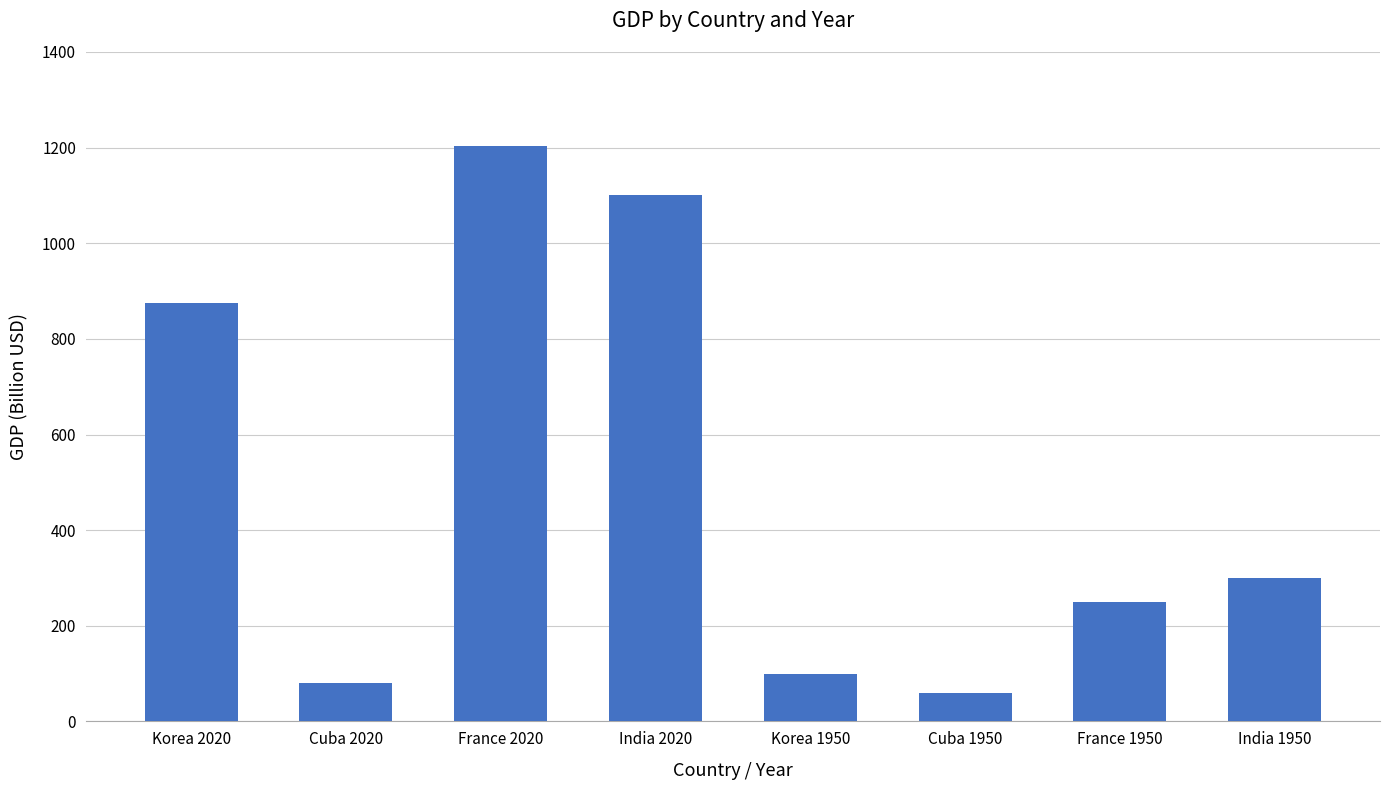

The chart shows a value of 51 at Korea 1950. True or false?

False